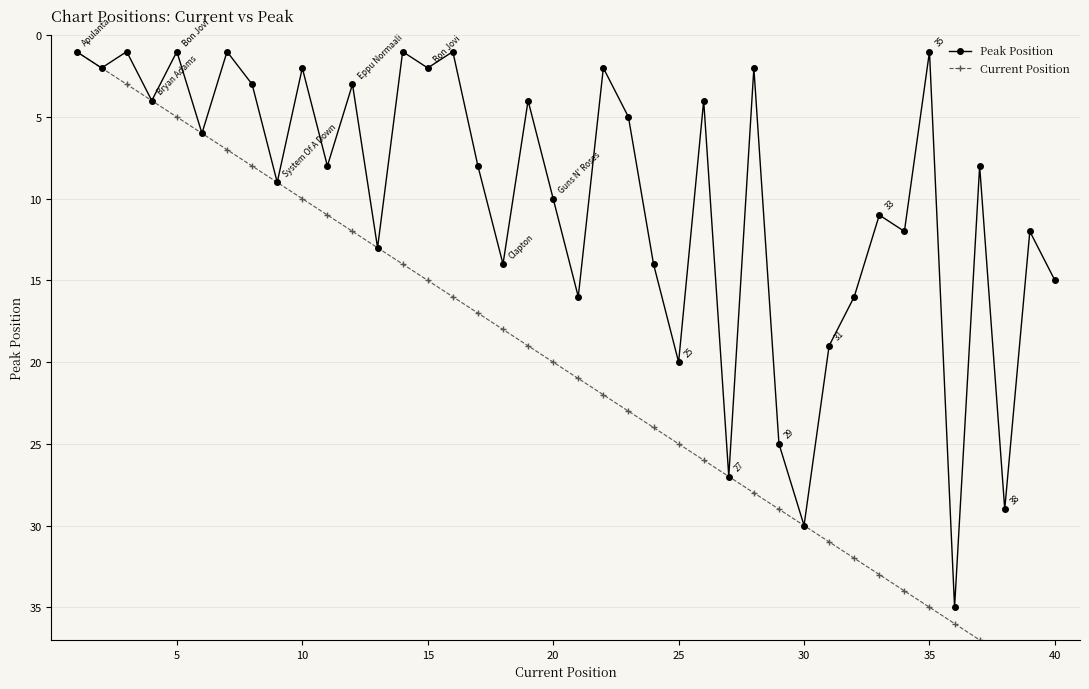

Is it true that Peak Position equals 2 at 10?

True